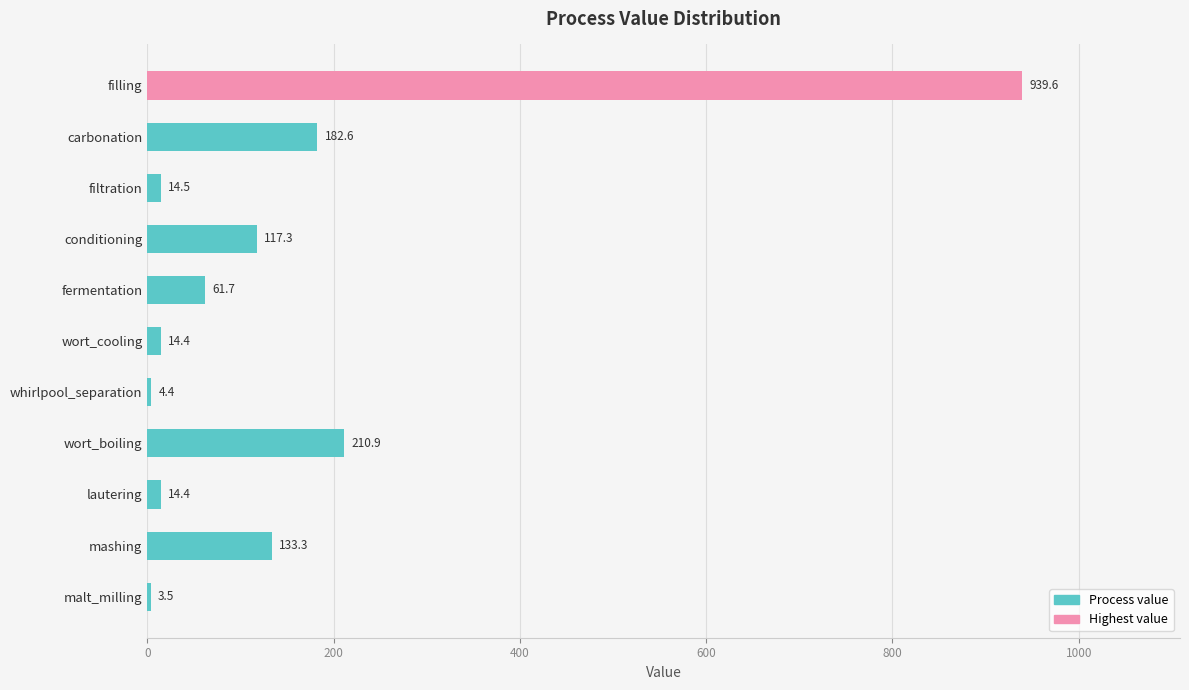

Reading bottom to top, extract all data points from this chart.

malt_milling=3.5	mashing=133.3	lautering=14.4	wort_boiling=210.9	whirlpool_separation=4.4	wort_cooling=14.4	fermentation=61.7	conditioning=117.3	filtration=14.5	carbonation=182.6	filling=939.6